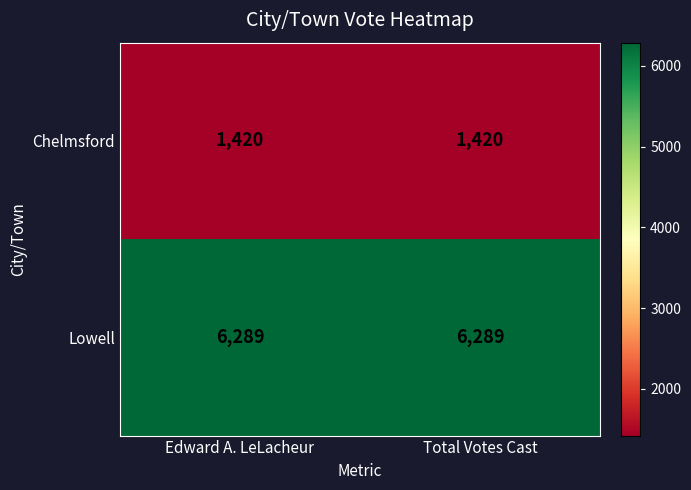

Reading right to left, what are all the values shown in this chart?

Chelmsford: Total Votes Cast=1420	Edward A. LeLacheur=1420
Lowell: Total Votes Cast=6289	Edward A. LeLacheur=6289